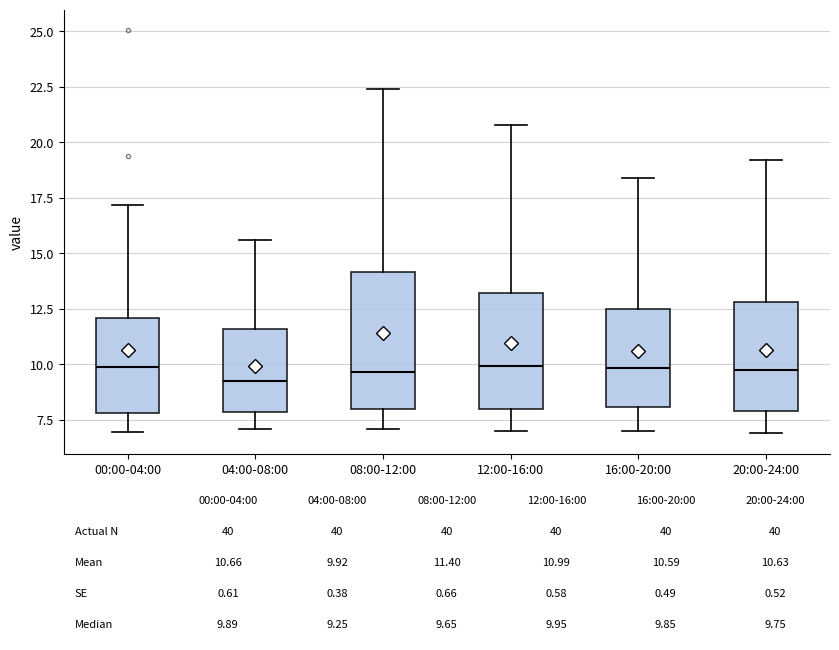

Comparing the boxes themselves (not the whiskers), which one is the tallest?

08:00-12:00